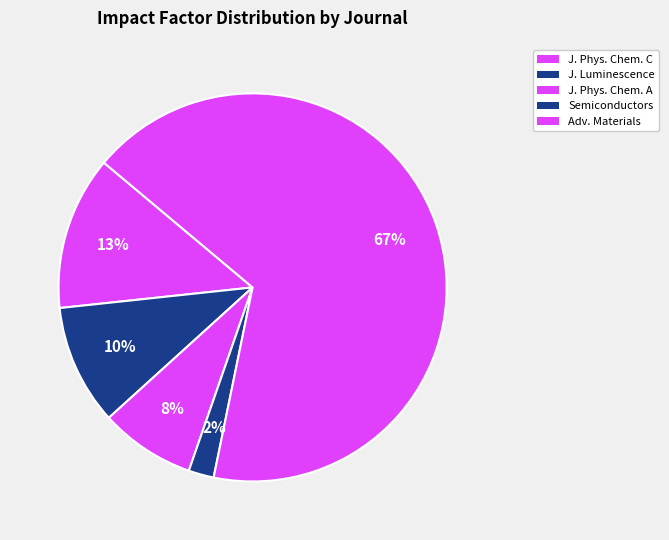

Which category accounts for the majority?

Adv. Materials